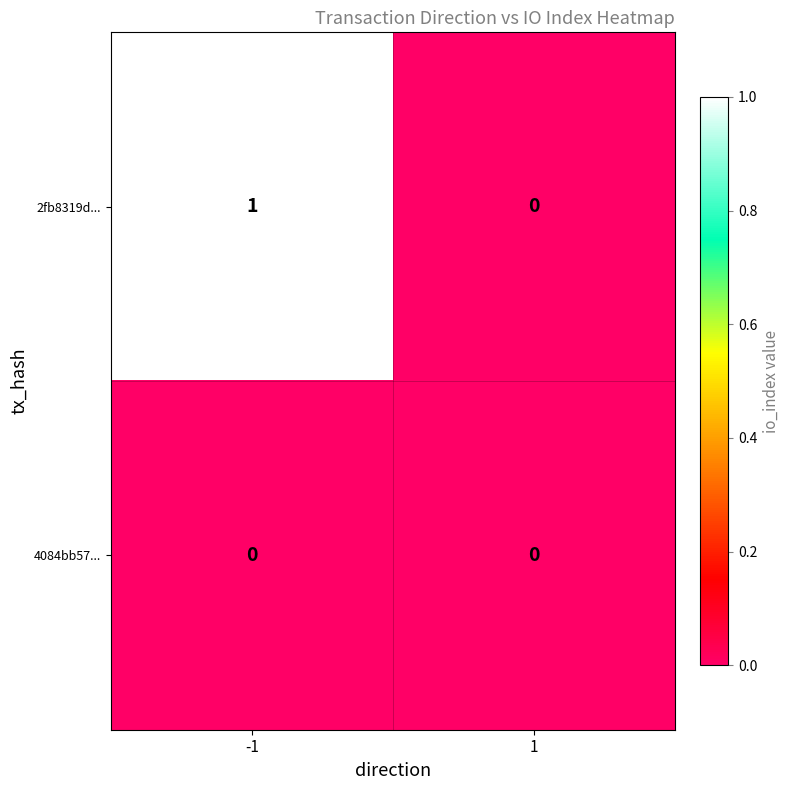

Rank the series by their maximum value, from highest to lowest.

2fb8319d..., 4084bb57...